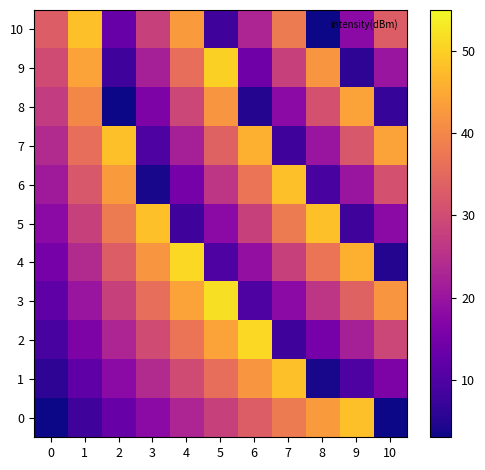

What is the minimum value shown in the chart?

3